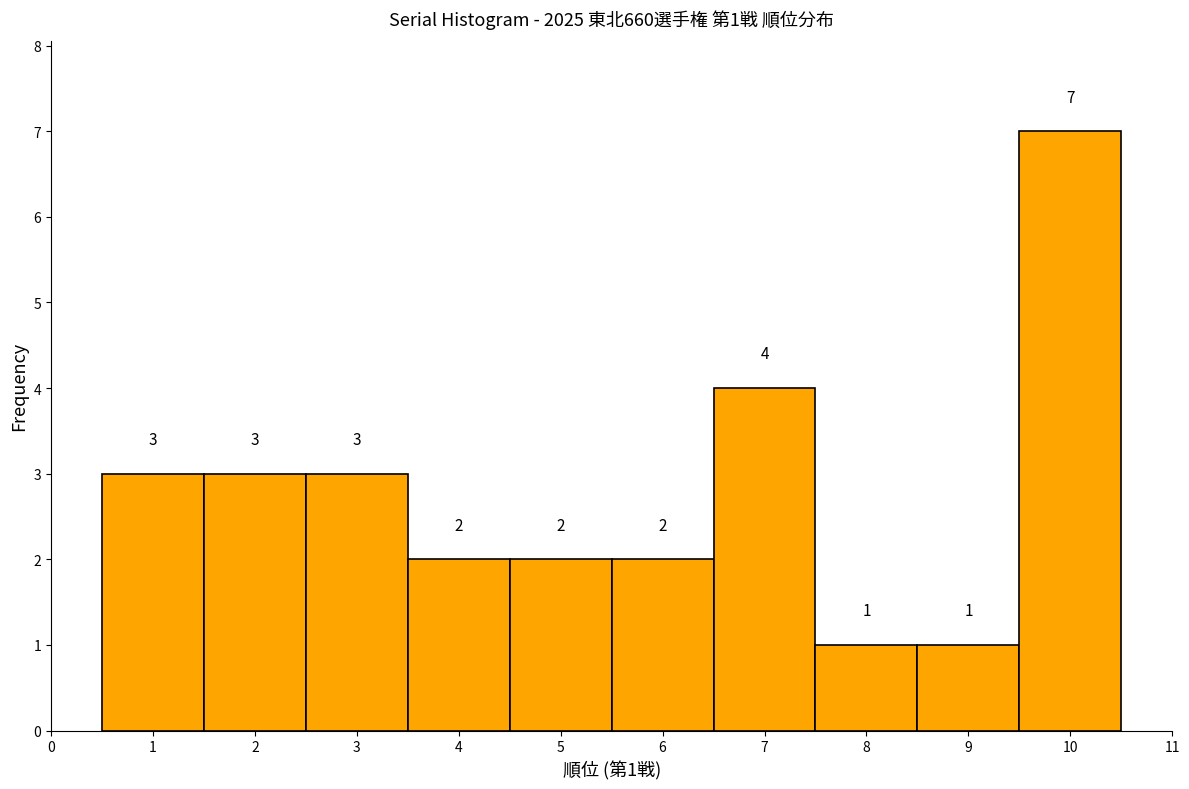

Over which range of the x-axis is the bar tallest?

9.5 to 10.5